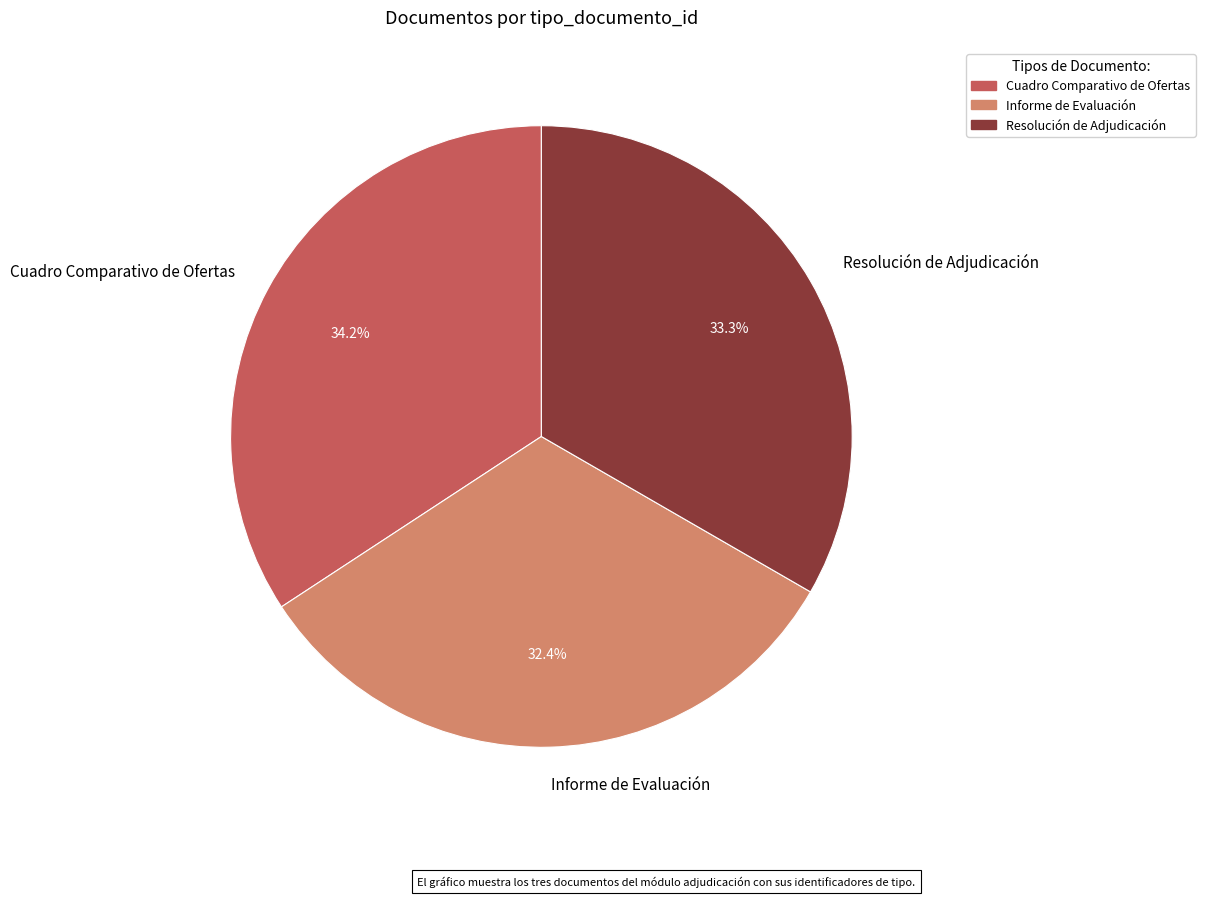

Rank the categories by value from highest to lowest.

Cuadro Comparativo de Ofertas, Resolución de Adjudicación, Informe de Evaluación